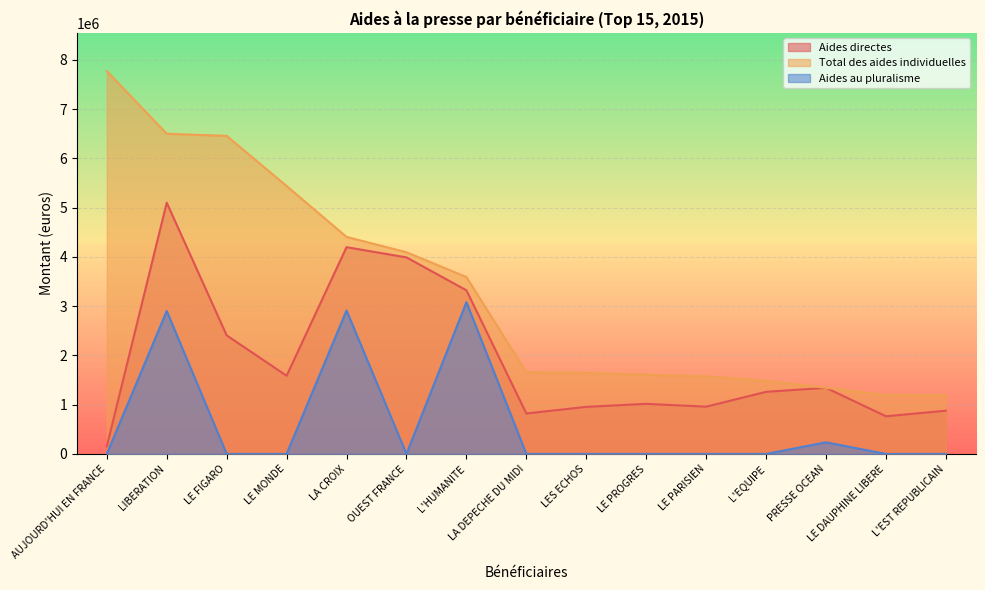

True or false: Total des aides individuelles has a value of 4405474.0 at LA CROIX.

True